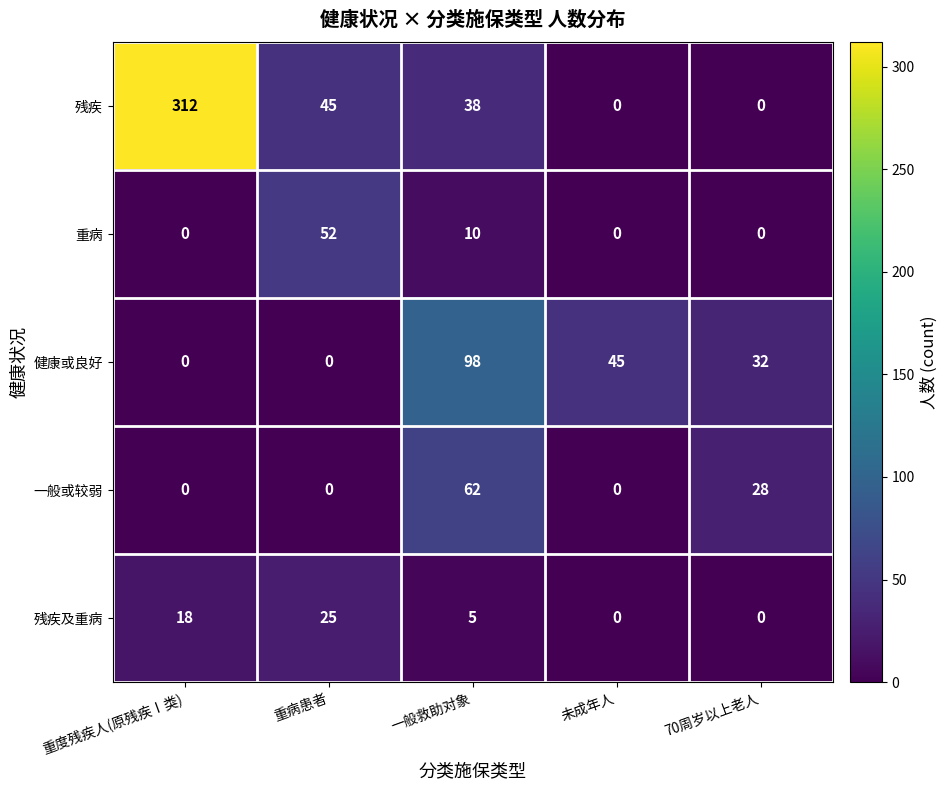

At which label is 重病 closest to 26?

一般救助对象